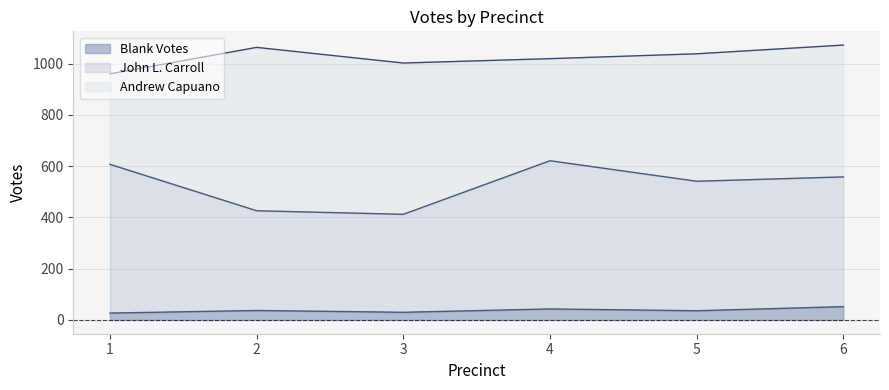

True or false: John L. Carroll and Blank Votes intersect in this chart.

False